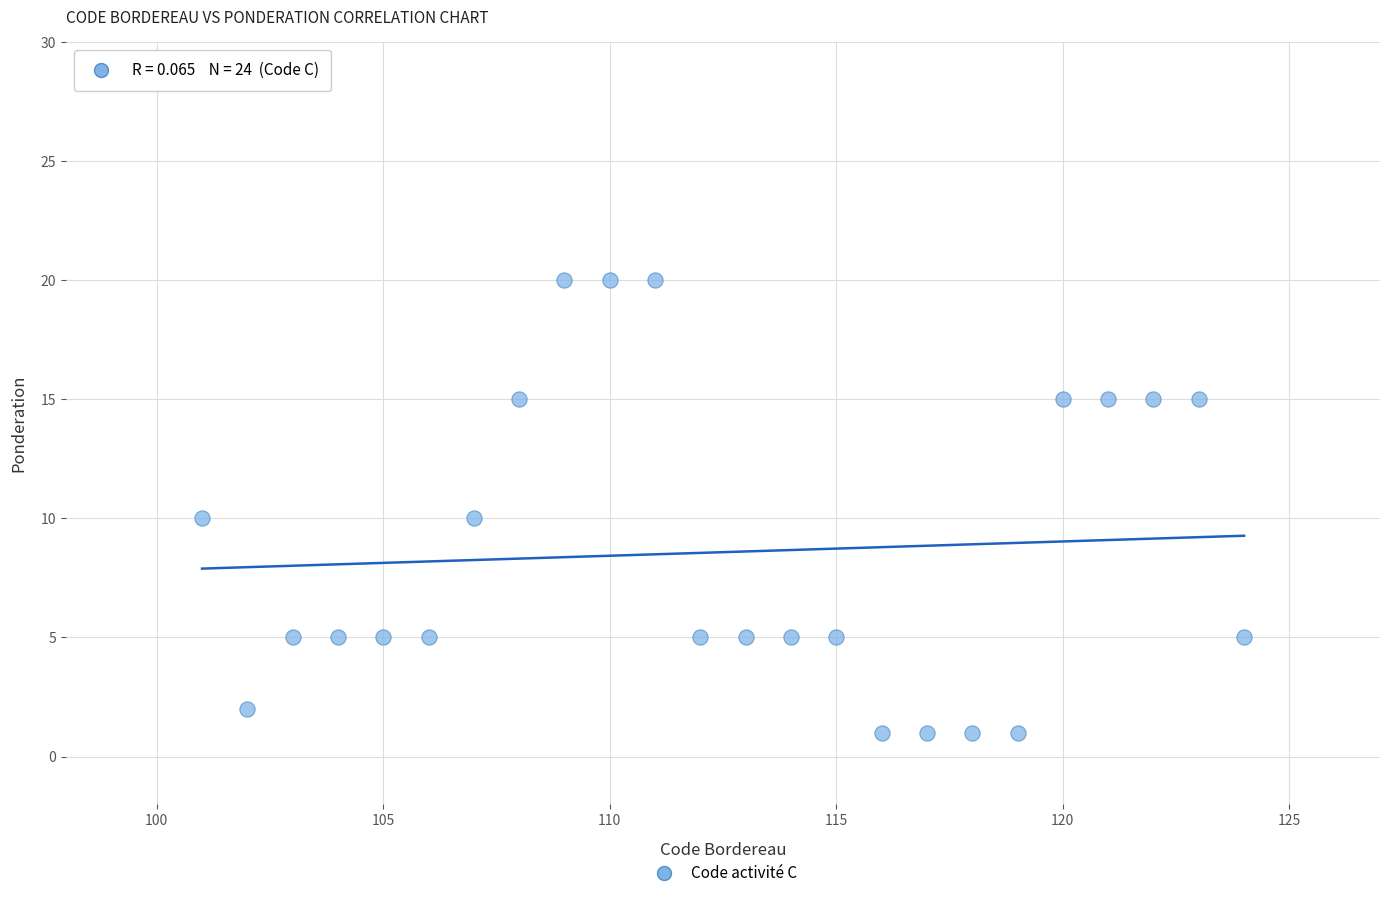

What is the range of X values (max minus min)?

23